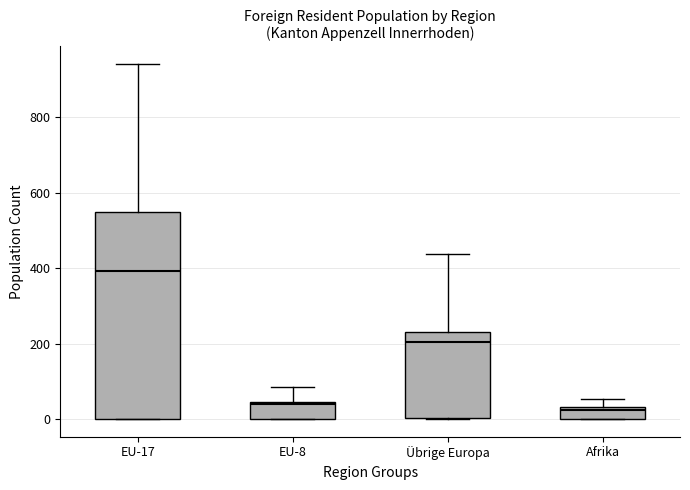

Reading left to right, read every box against the y-axis: the position of its median line, the range the box covers, and the ends of its whiskers. The values are not printed on the chart, so give them approximately, as read against the axis.

EU-17: median 400, box 0 to 540, whiskers 0 to 940
EU-8: median 40, box 0 to 40, whiskers 0 to 80
Übrige Europa: median 200, box 0 to 240, whiskers 0 to 440
Afrika: median 20, box 0 to 40, whiskers 0 to 60